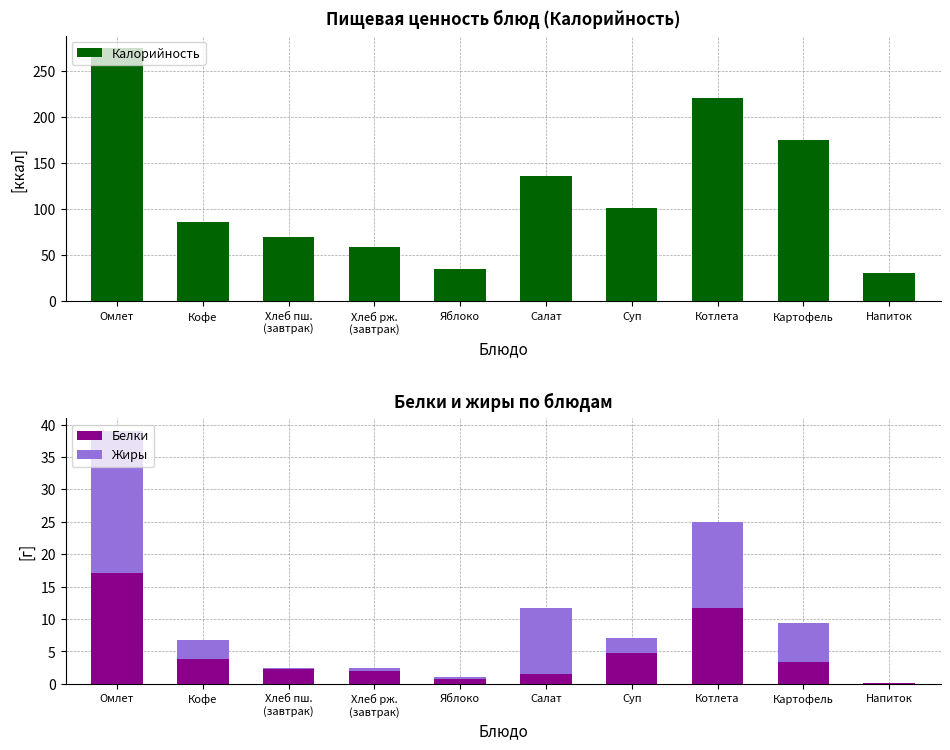

What is the total value across all series at Напиток?

30.6